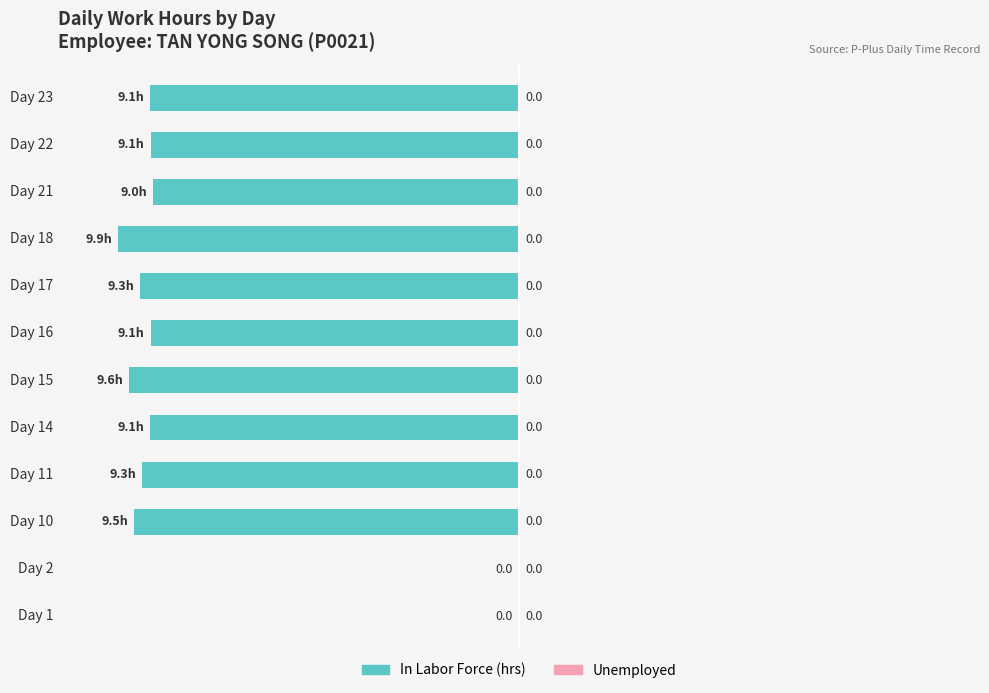

At which label is the value closest to -50?

Day 21